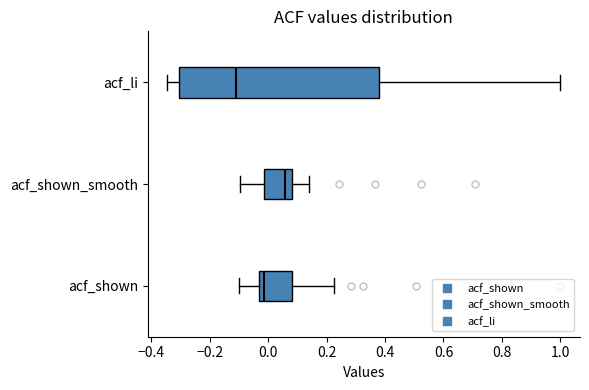

Where does the left whisker of the box for acf_shown end on the x-axis? The values are not printed on the chart, so give them approximately, as read against the axis.

-0.10